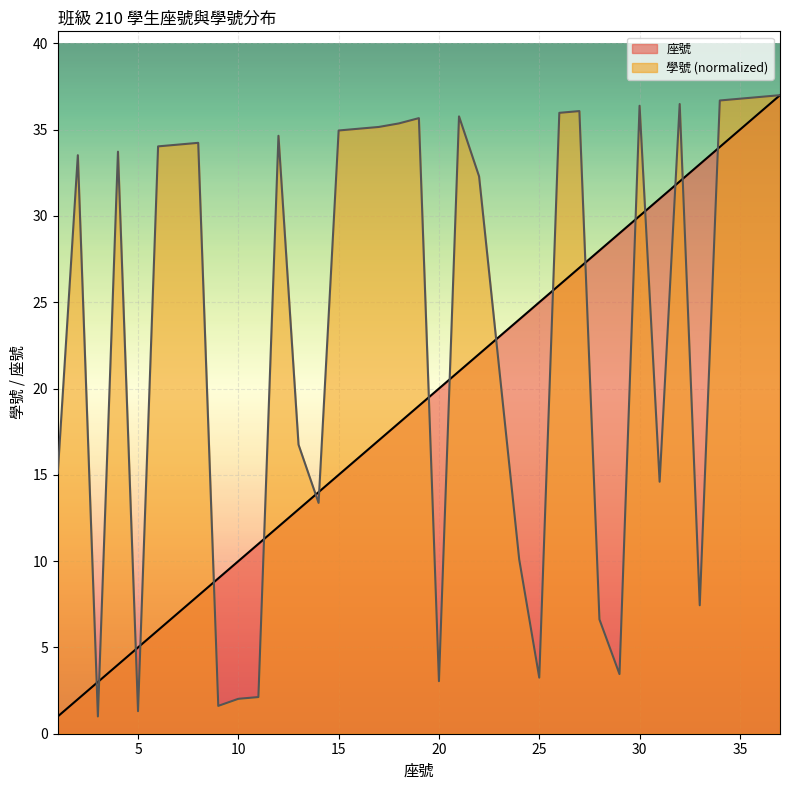

What is the value of the 學號 point at the 23rd from the left?

10.1